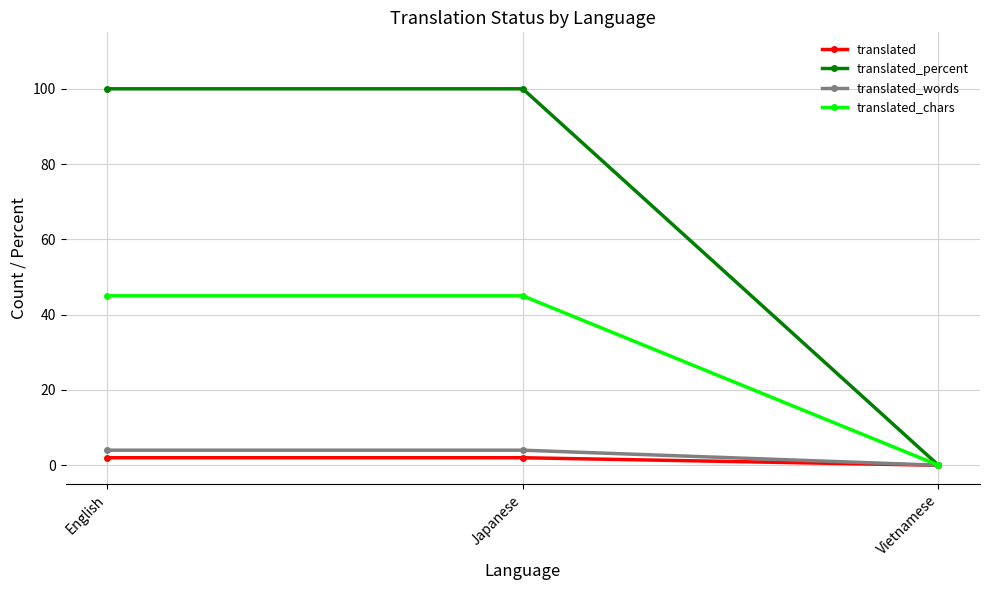

Reading right to left, extract all data points from this chart.

translated: 0	2	2
translated_percent: 0	100	100
translated_words: 0	4	4
translated_chars: 0	45	45